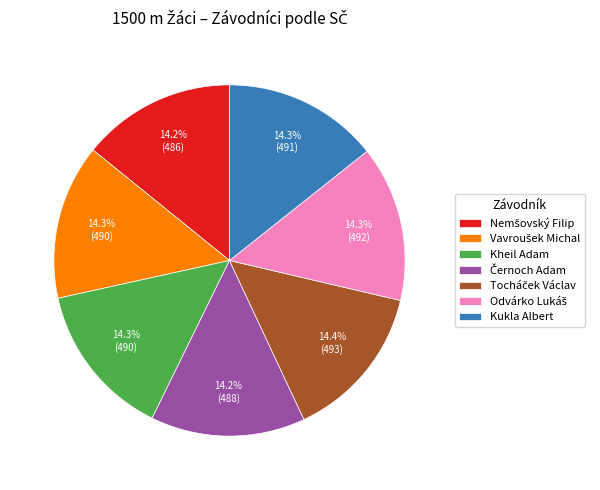

How many slices are in this pie chart?

7